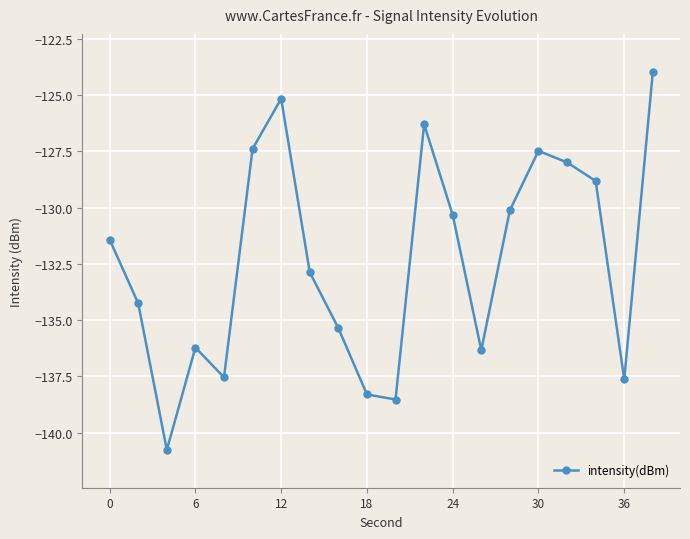

What is the difference between the second highest and second lowest values?

13.4